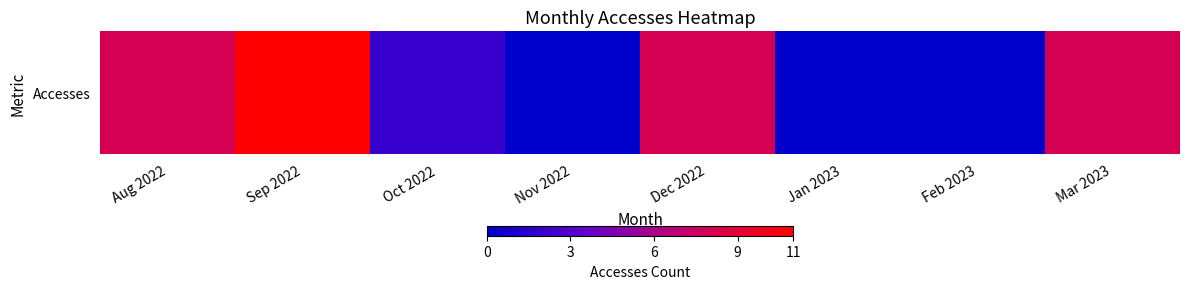

How many values are above zero?

5